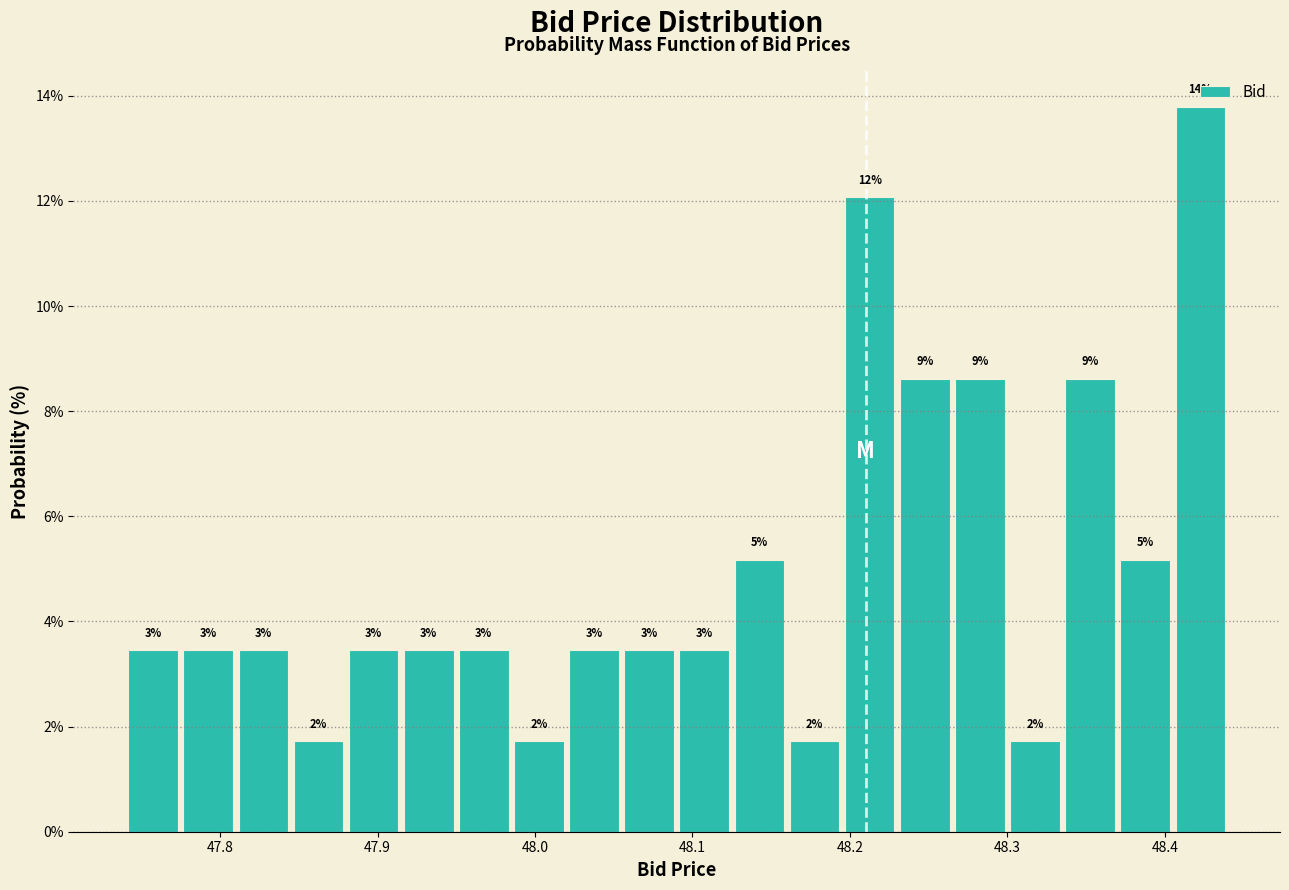

Read against the x-axis, roughly where is the centre of the tallest bar?

48.42